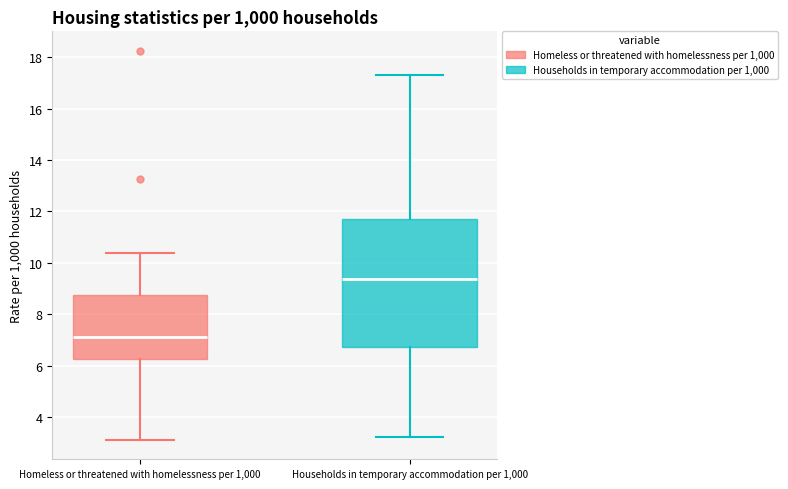

Where does the median line of the box for Homeless or threatened with homelessness per 1,000 sit on the y-axis? The values are not printed on the chart, so give them approximately, as read against the axis.

7.2